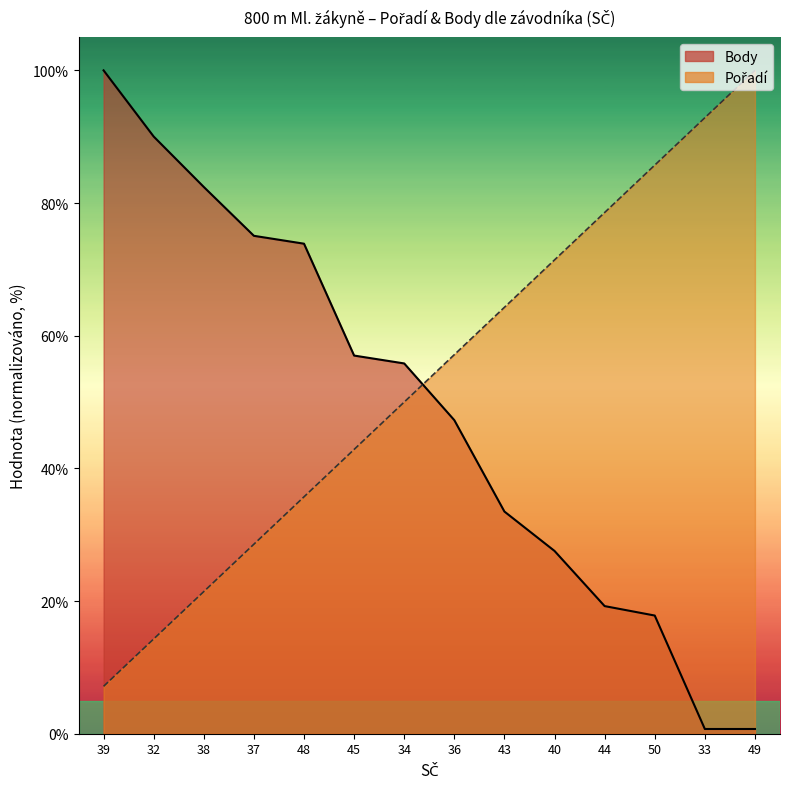

Reading right to left, list all the values displayed in this chart.

Pořadí: 100.0	92.9	85.7	78.6	71.4	64.3	57.1	50.0	42.9	35.7	28.6	21.4	14.3	7.1
Body: 0.7	0.7	17.8	19.2	27.6	33.5	47.3	55.8	57.0	73.9	75.1	82.4	90.0	100.0